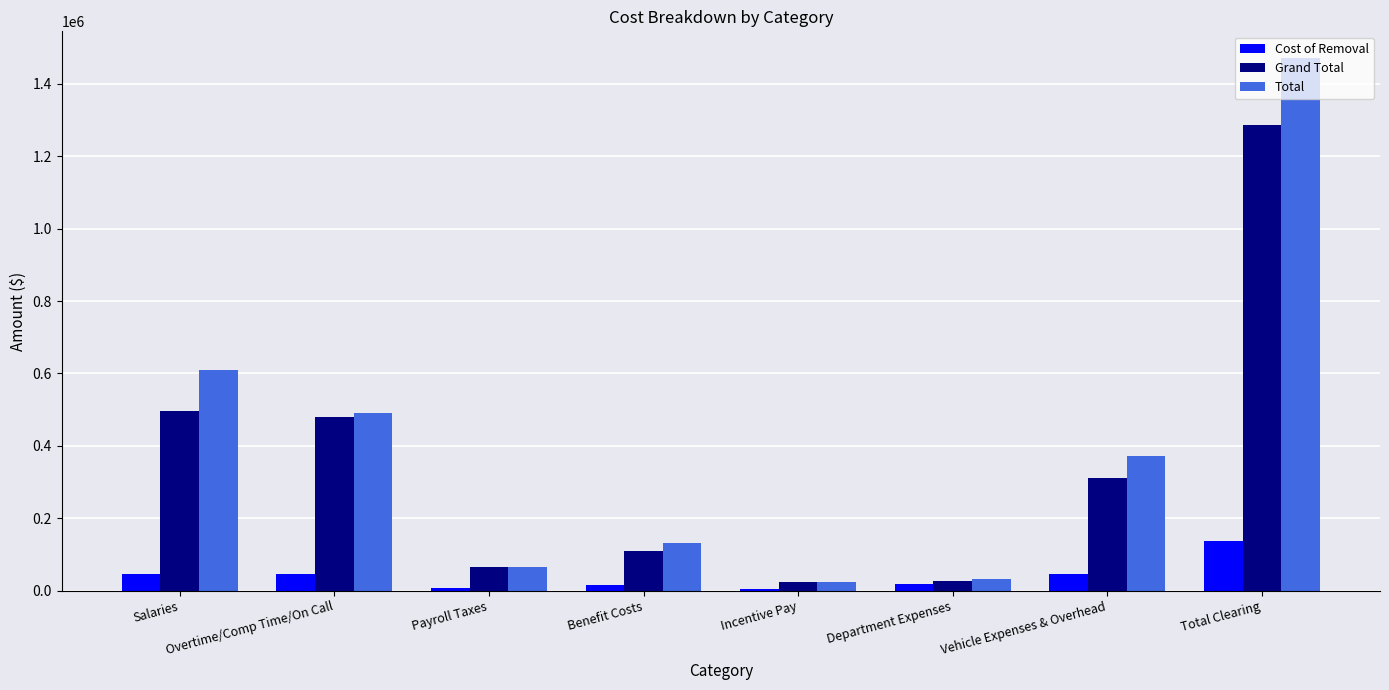

The value of Total at Vehicle Expenses & Overhead is 371902.1. True or false?

True